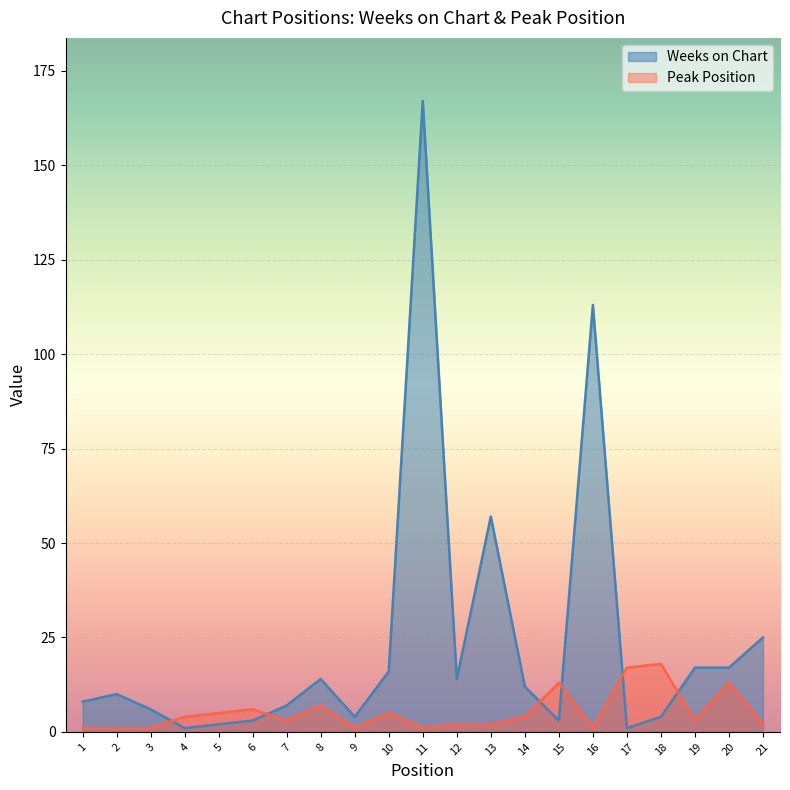

At which label is Peak Position closest to 9?

8